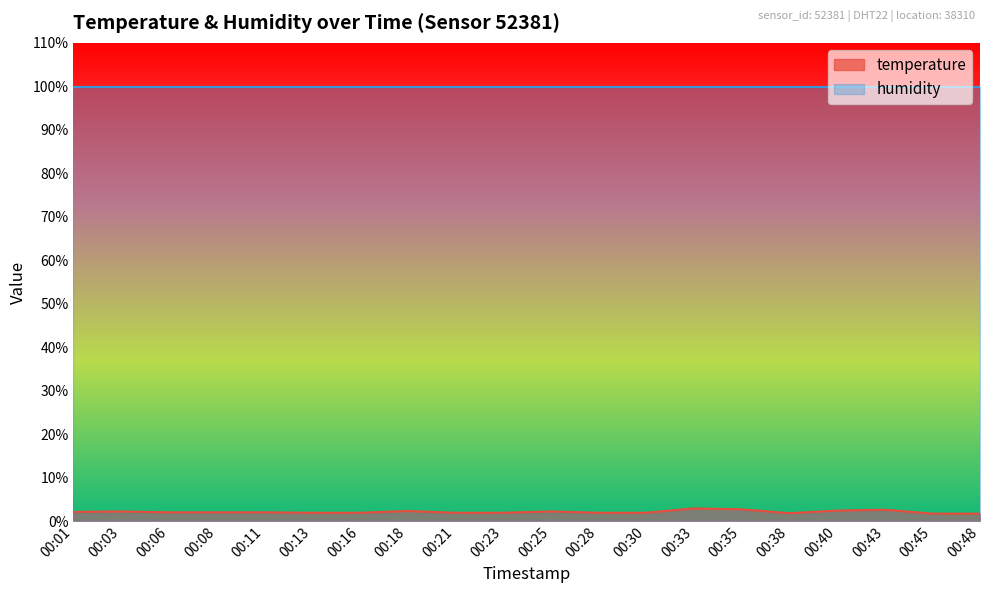

What is the value of the 5th point from the left?

2.0